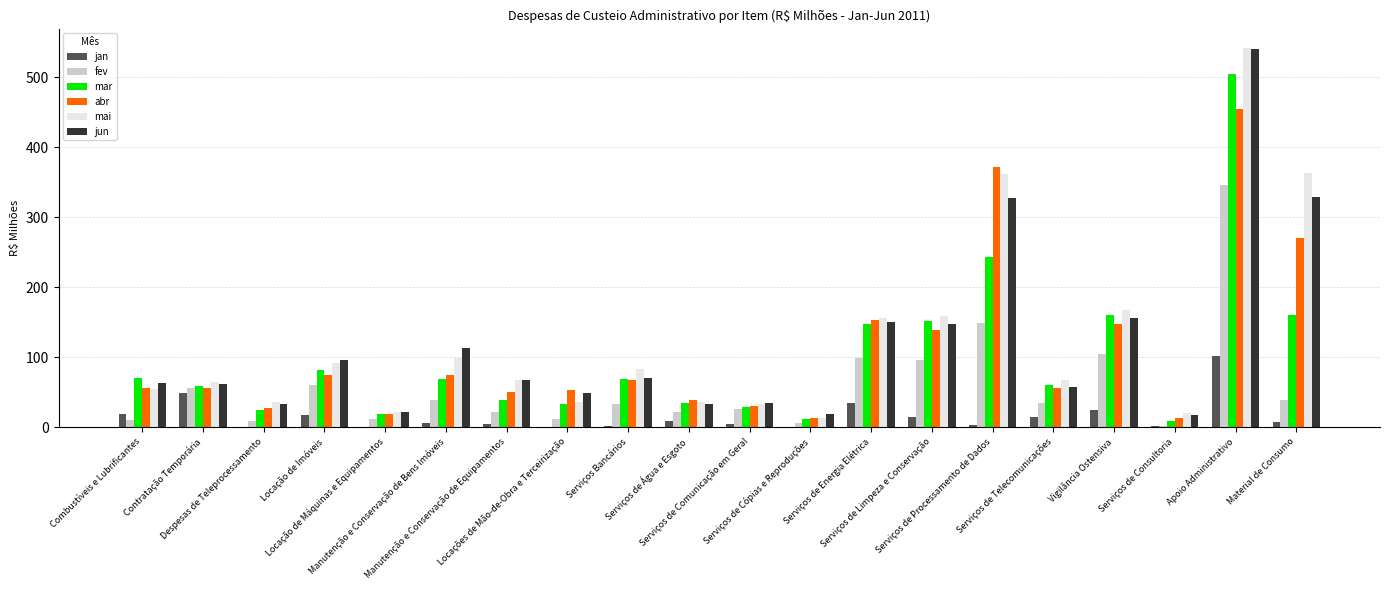

How many groups of bars are there?

20